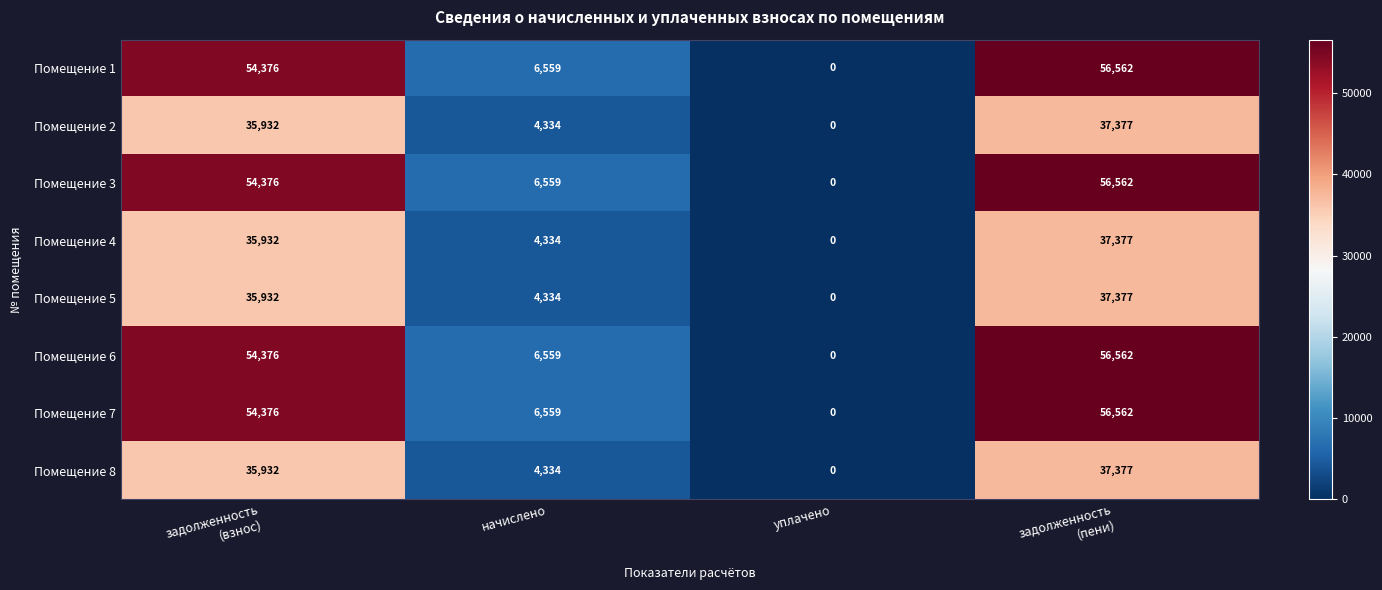

What is the maximum value for Помещение 2?

37377